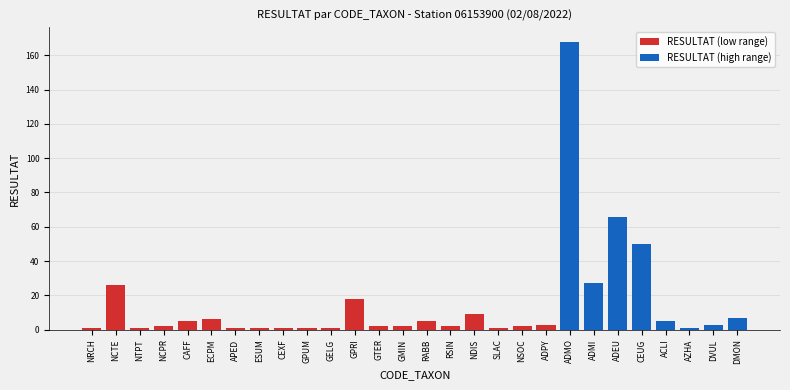

What is the smallest value displayed?

1